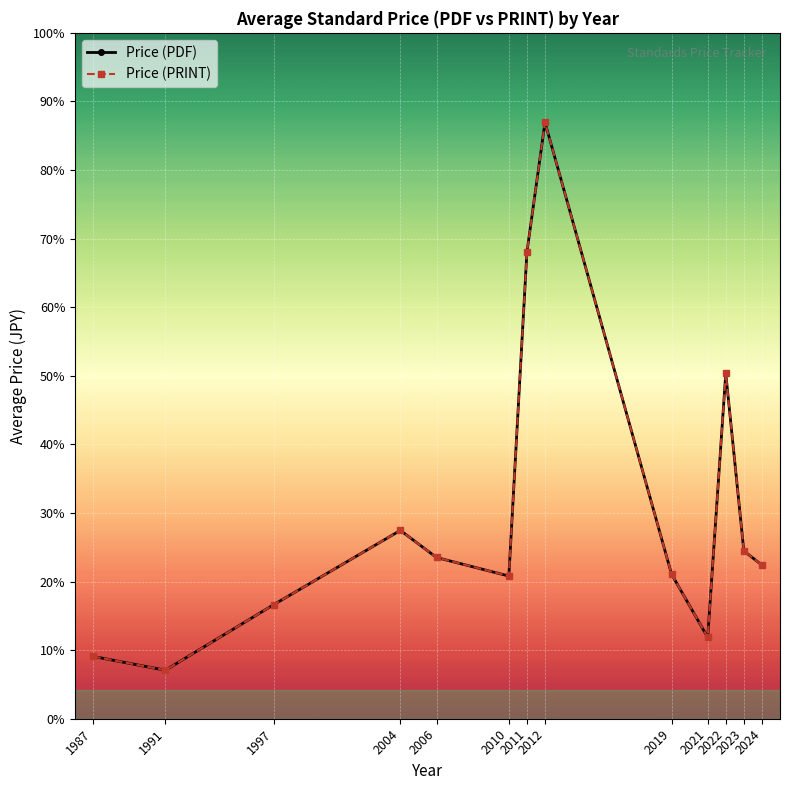

What is the sum of the Price (PRINT) values at 1987 and 1991?

7766.7